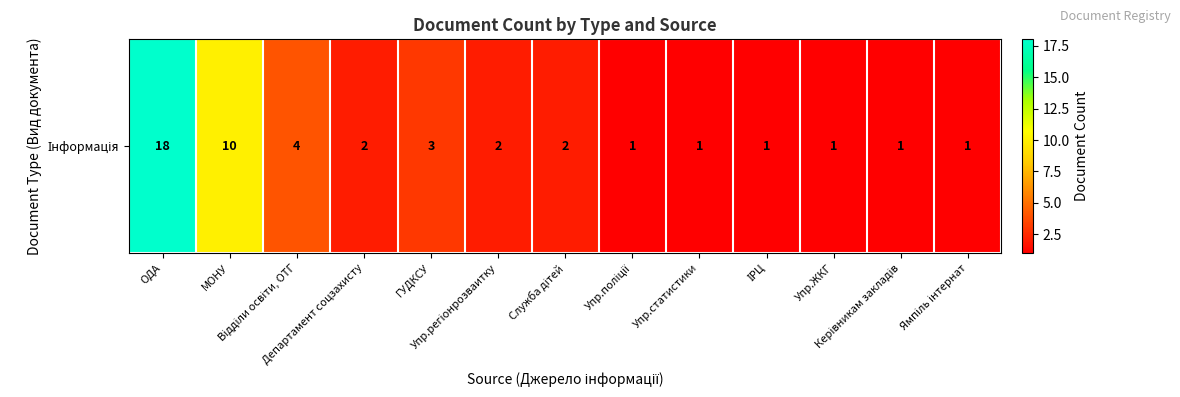

What is the sum of all values?

47